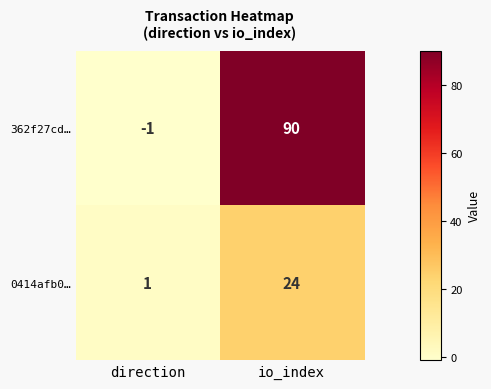

How many distinct data groups are displayed?

2